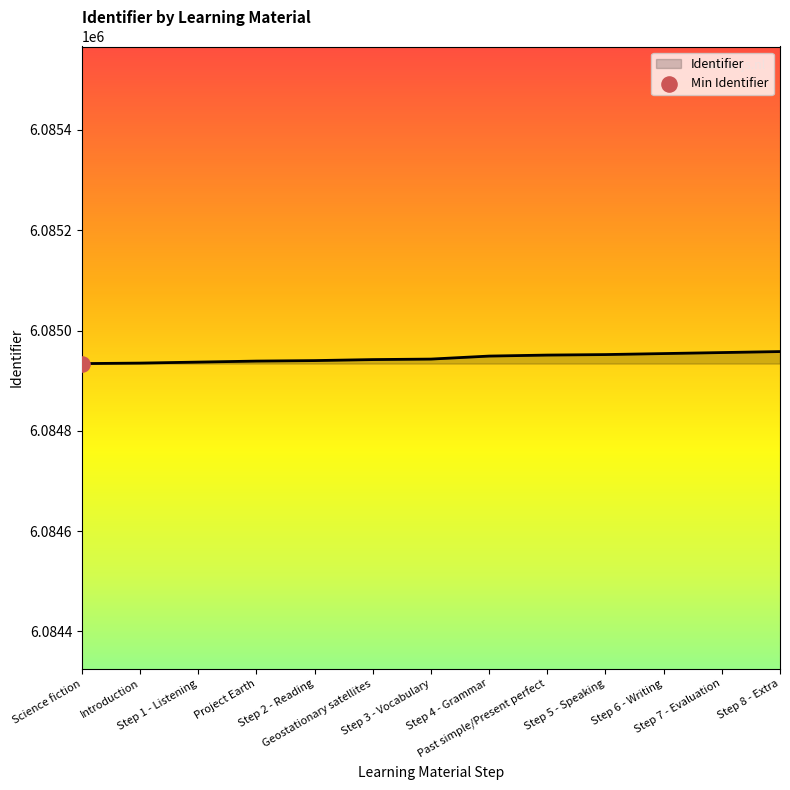

What is the change in value from Step 2 - Reading to Step 3 - Vocabulary?

+3